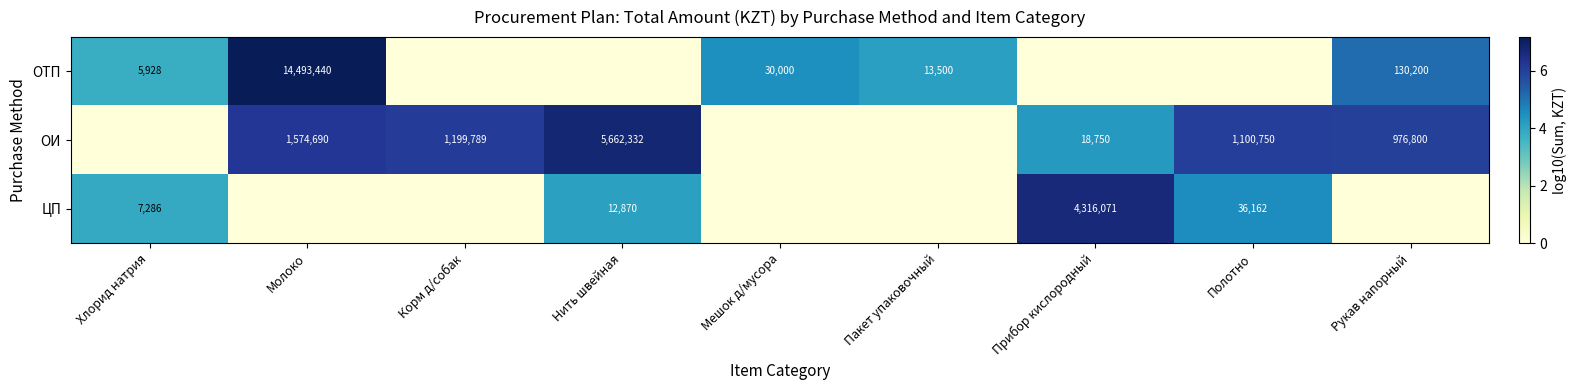

The value of ЦП at Прибор кислородный is 4316071. True or false?

True